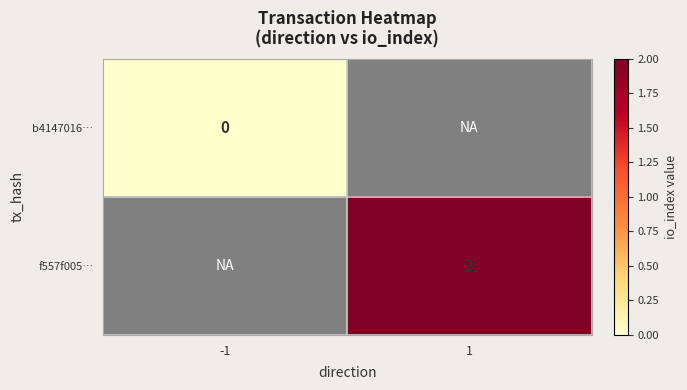

What is the greatest value displayed?

2.0